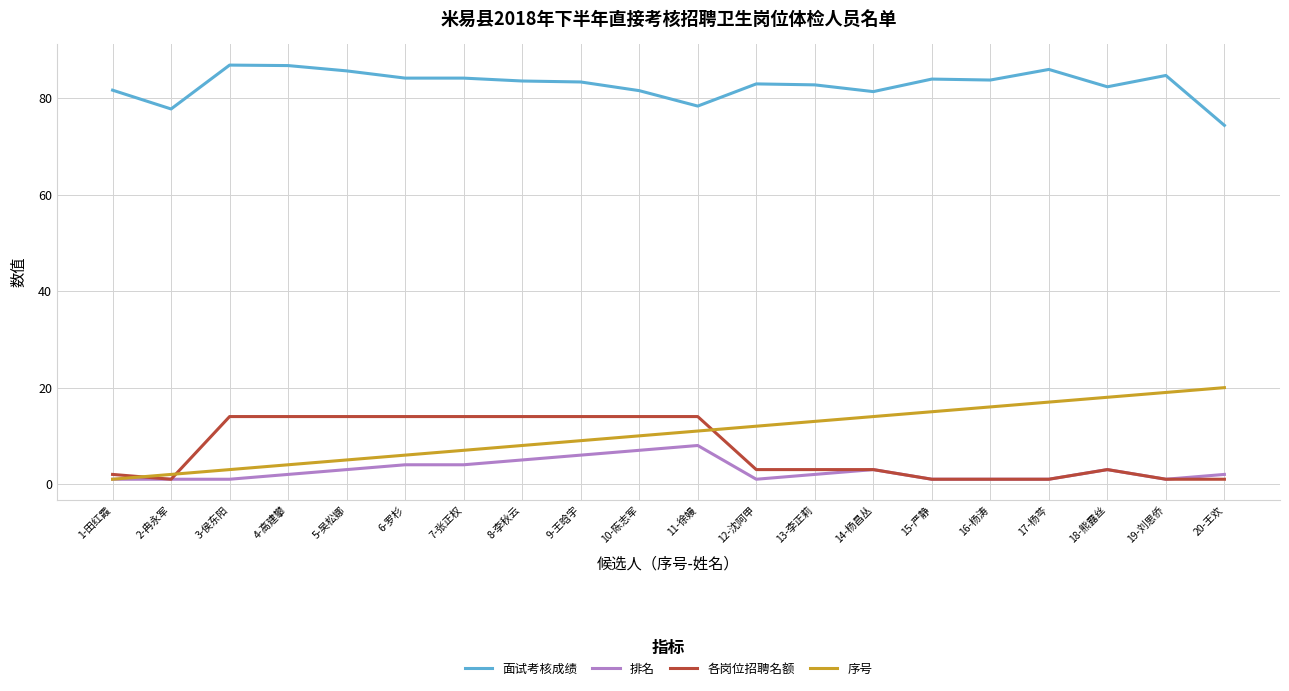

True or false: 面试考核成绩 has a value of 140.9 at 18-熊露丝.

False